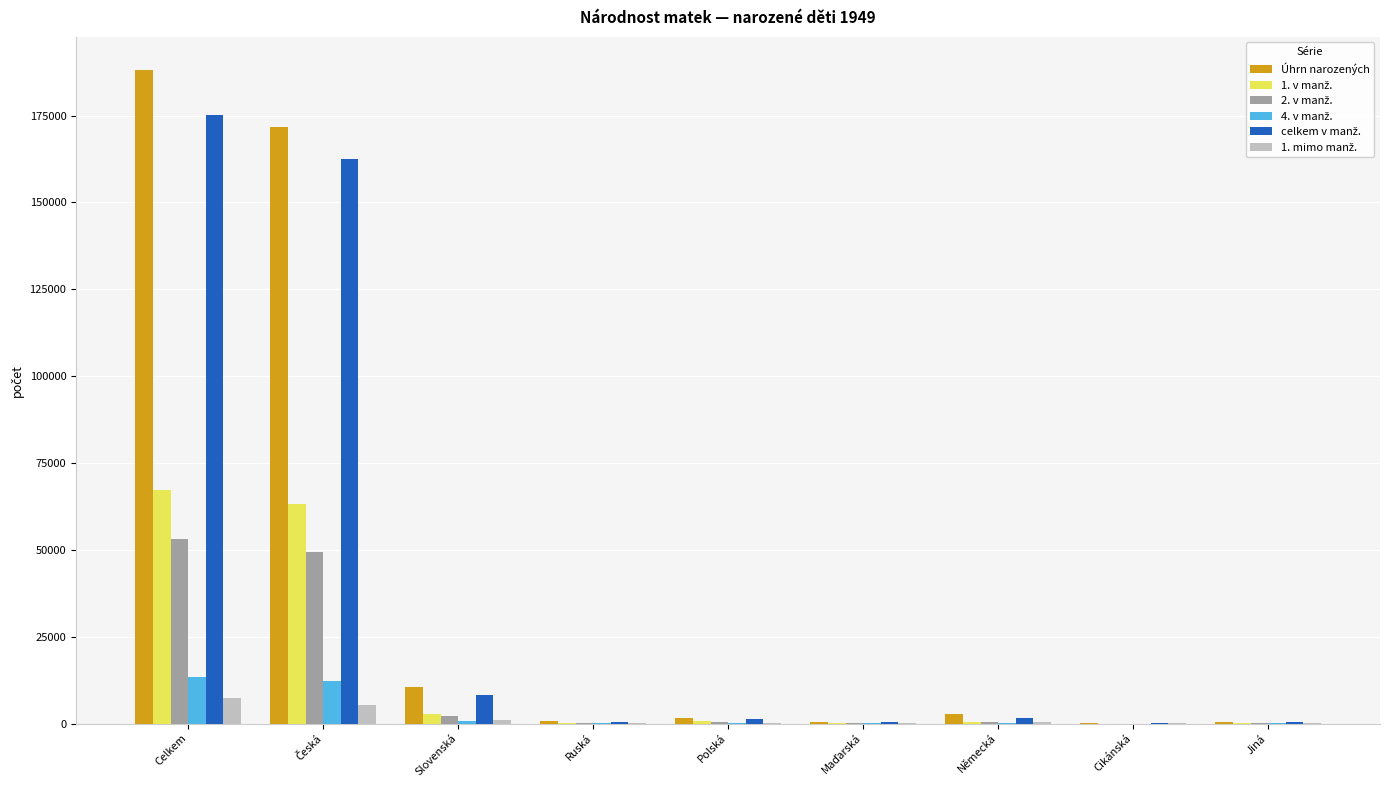

What is the greatest value displayed?

188219